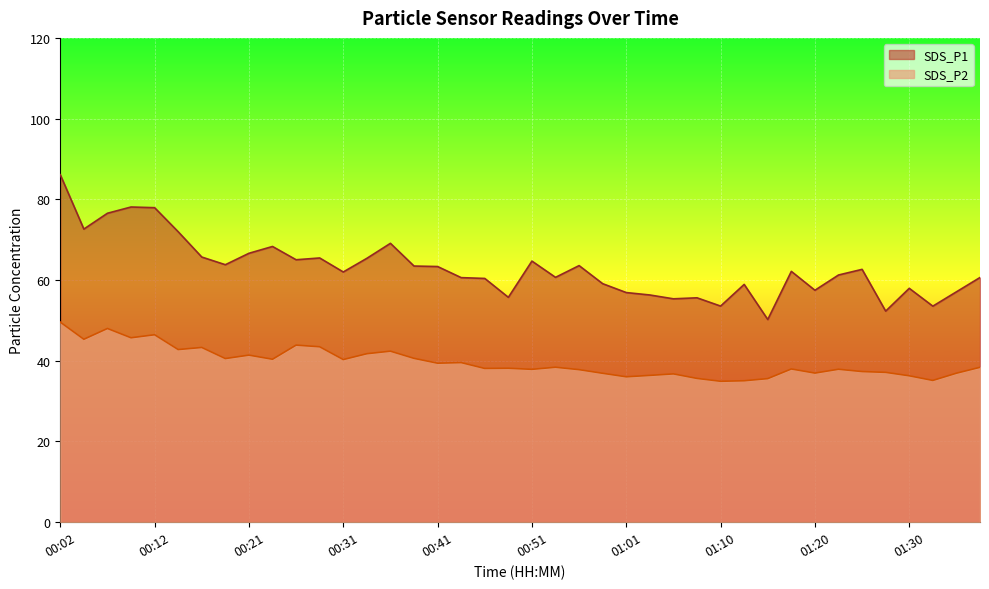

Reading right to left, what are all the values shown in this chart?

SDS_P1: 60.6	57.1	53.5	58.0	52.3	62.6	61.2	57.5	62.1	50.2	58.9	53.5	55.6	55.4	56.3	56.9	59.1	63.6	60.7	64.7	55.7	60.4	60.6	63.4	63.5	69.1	65.4	62.0	65.5	65.0	68.3	66.6	63.8	65.7	72.0	77.9	78.1	76.5	72.6	86.1
SDS_P2: 38.4	36.9	35.1	36.3	37.1	37.3	37.9	37.0	38.0	35.6	35.0	34.9	35.6	36.8	36.4	36.0	36.9	37.8	38.4	37.9	38.1	38.1	39.5	39.4	40.6	42.4	41.8	40.3	43.5	43.9	40.4	41.4	40.5	43.3	42.8	46.5	45.7	48.0	45.3	49.6